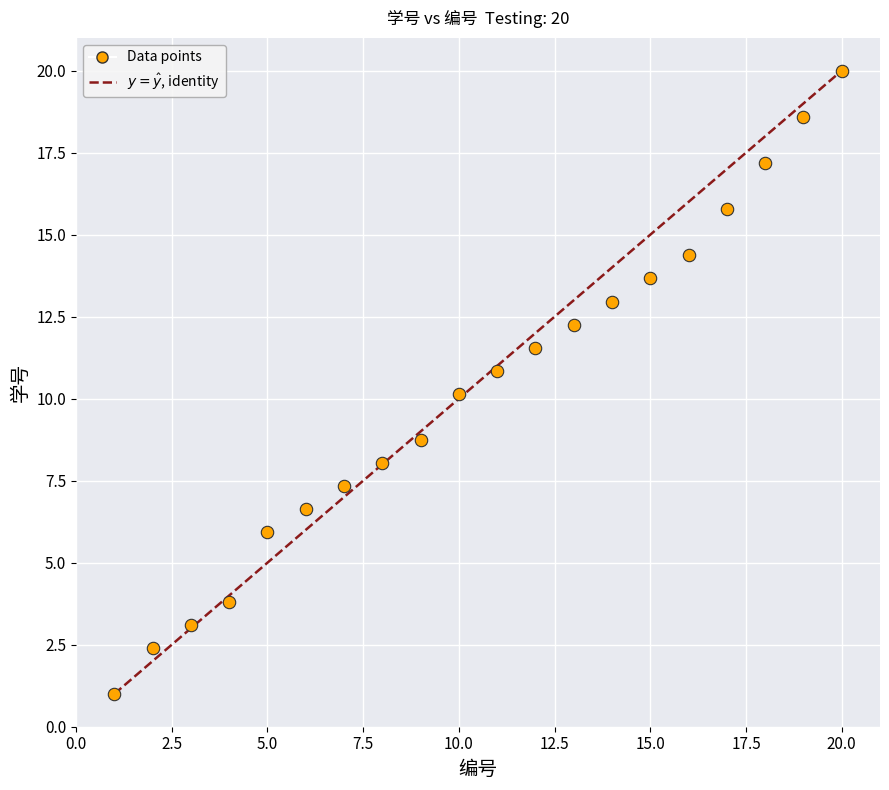

What is the range of Y values (max minus min)?

19.0